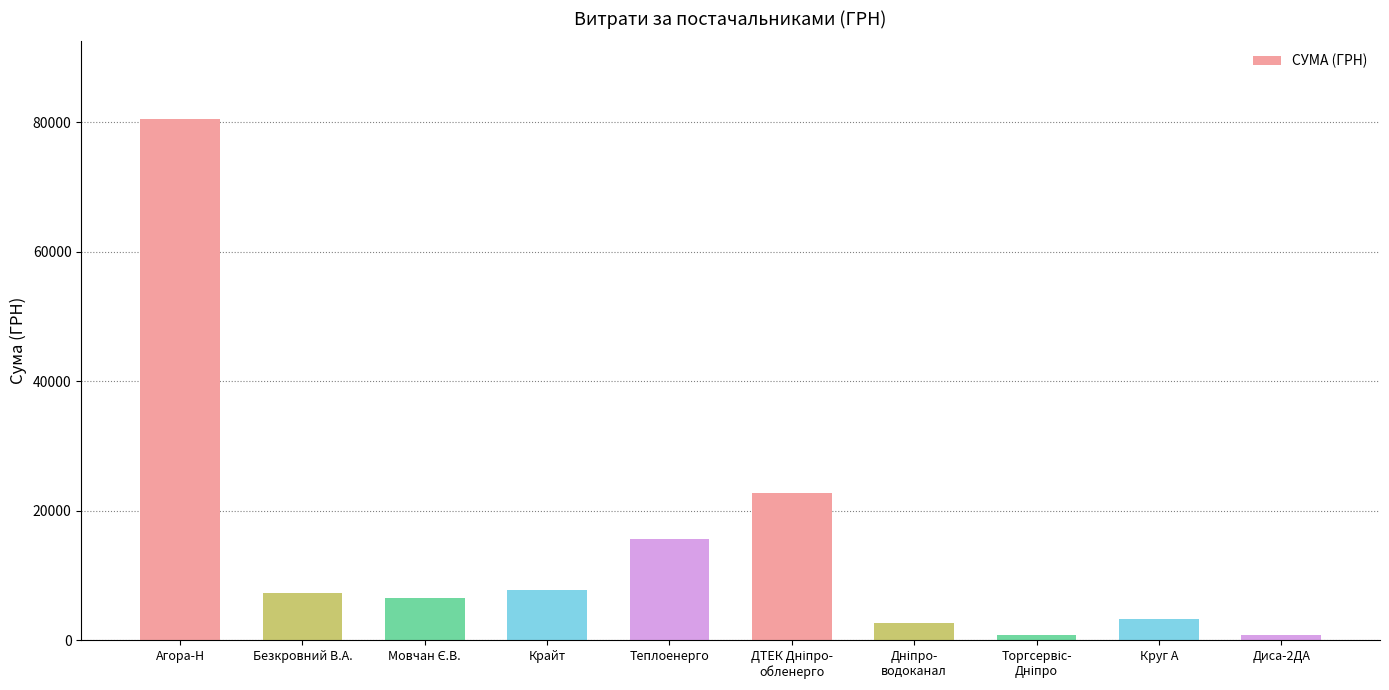

How many values are below 7274?

5